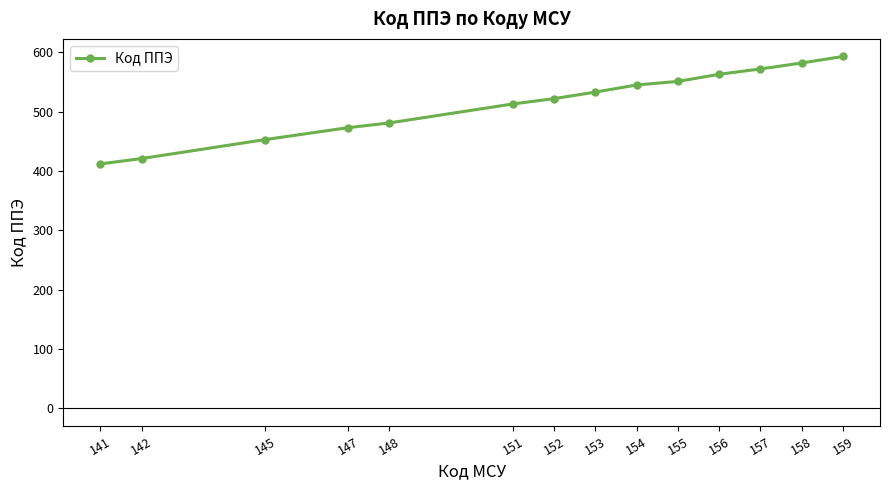

Count the number of categories in the chart.

14